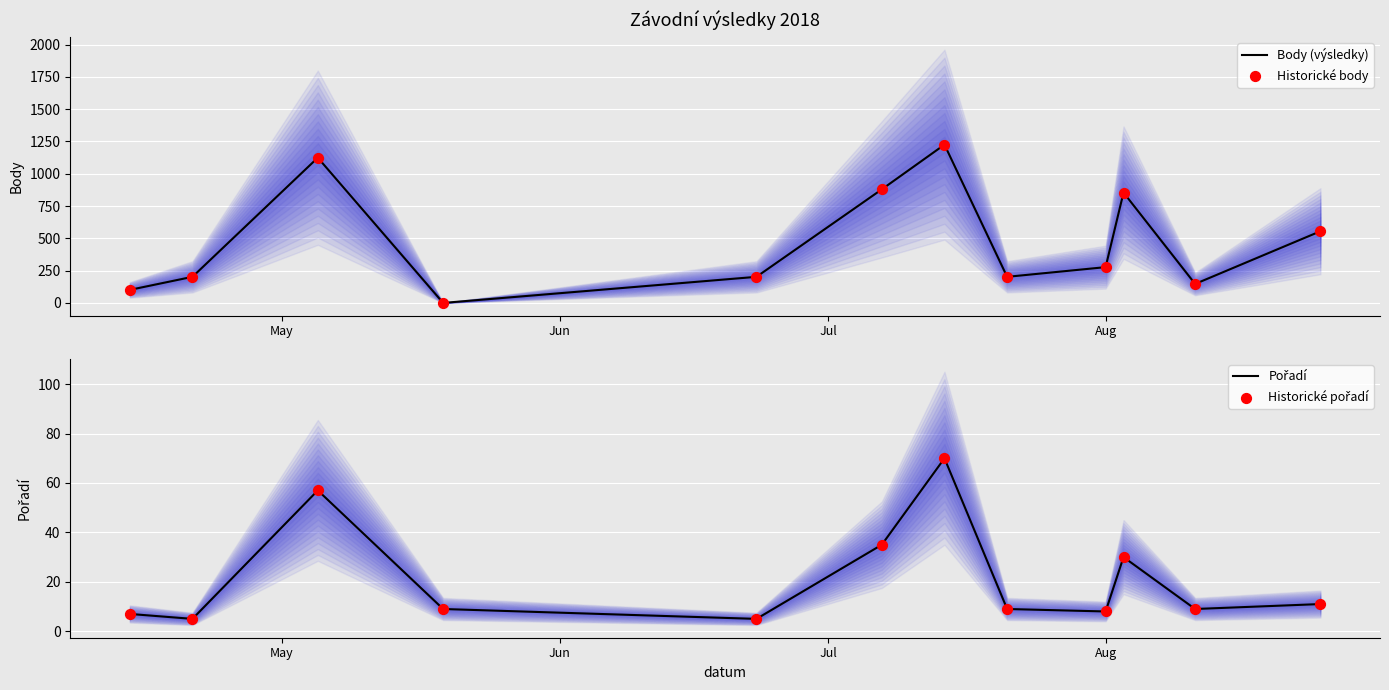

Which series has the widest spread of Y values?

Body (výsledky)